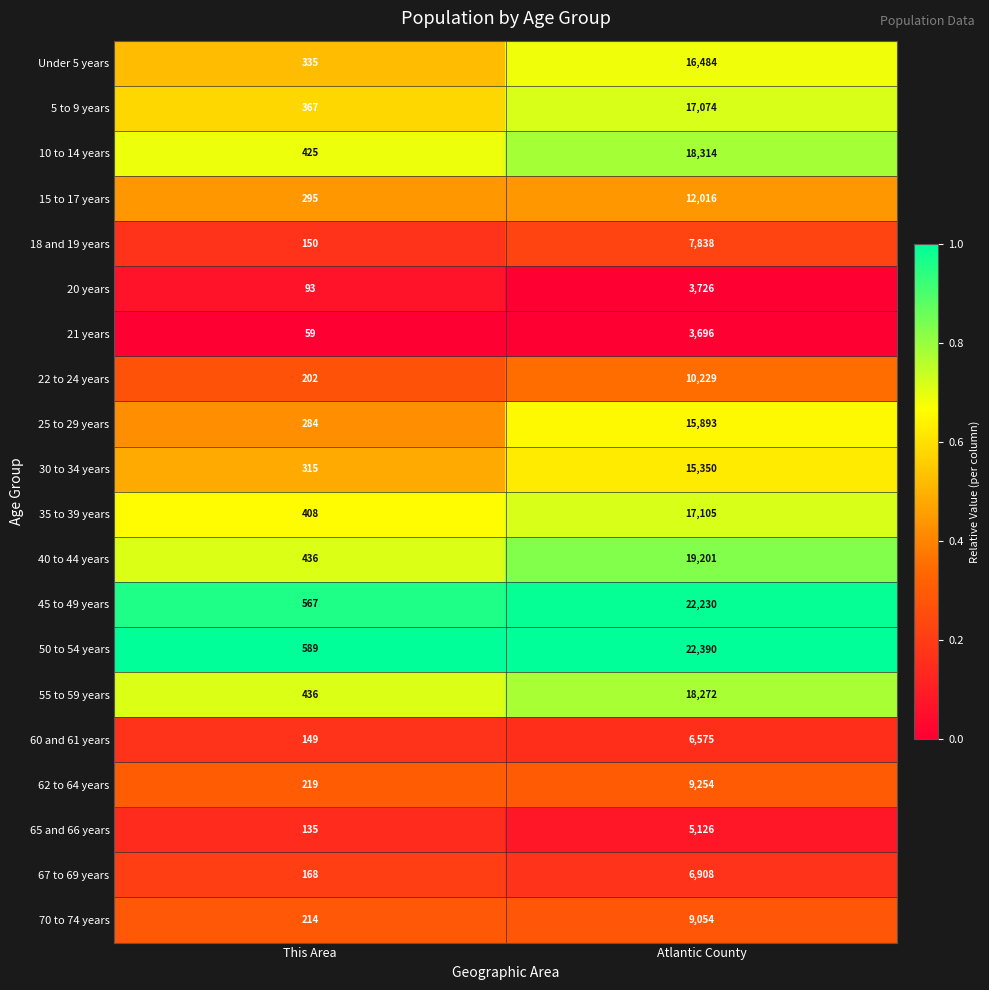

What is the sum of all 60 and 61 years values?

6724